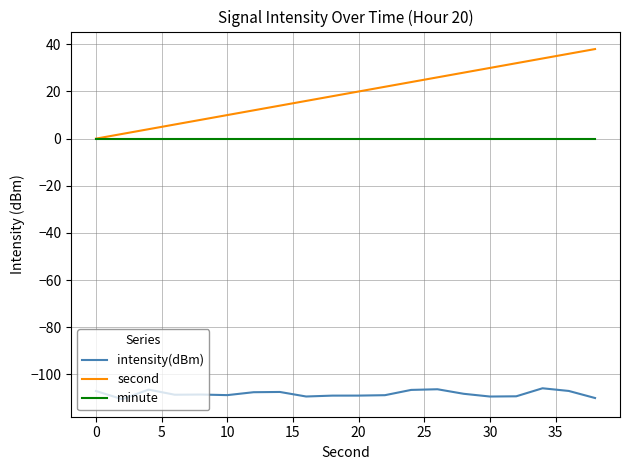

True or false: intensity(dBm) and minute cross at least once.

False